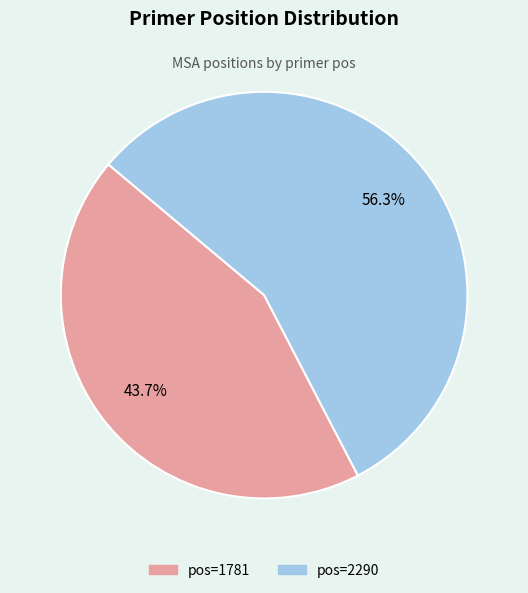

Does any single category account for the majority?

Yes